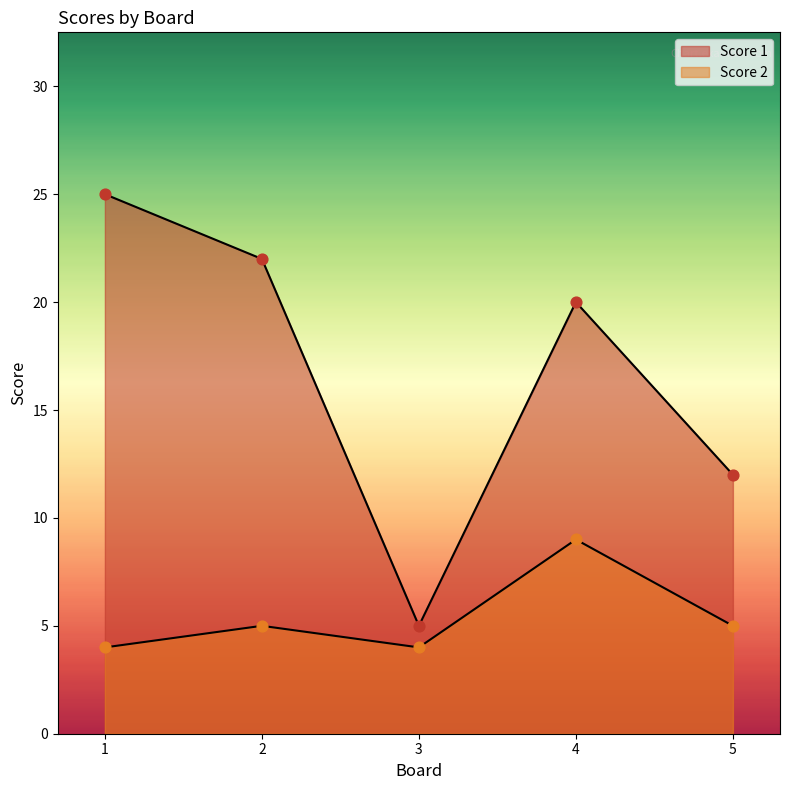

Which series has the largest Y range (max minus min)?

Score 1